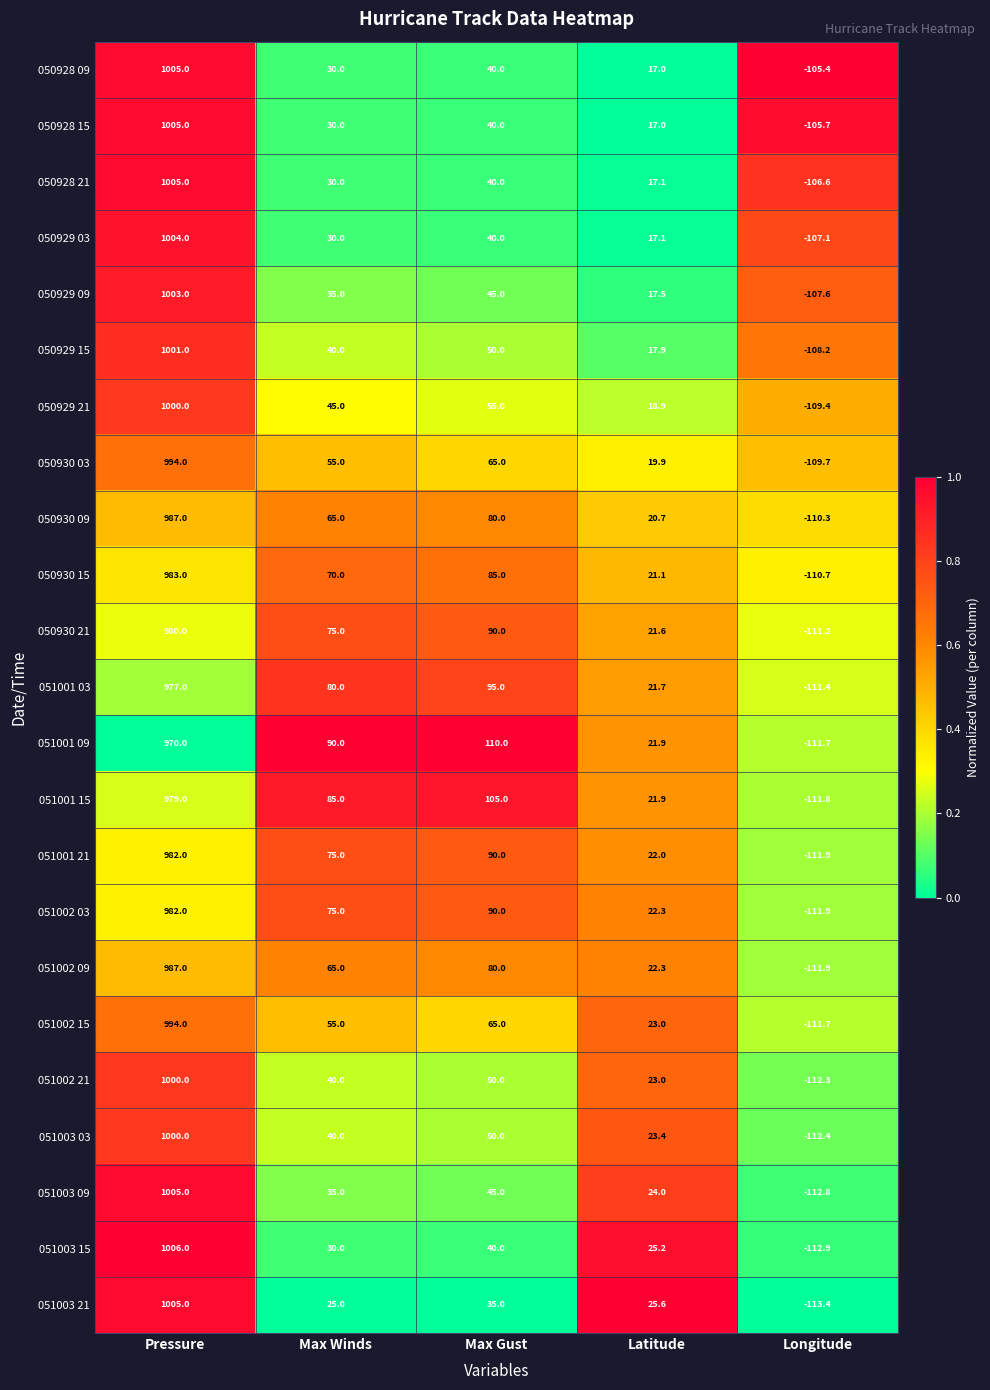

What is the difference between the 050930 21 values at Latitude and Longitude?

132.8